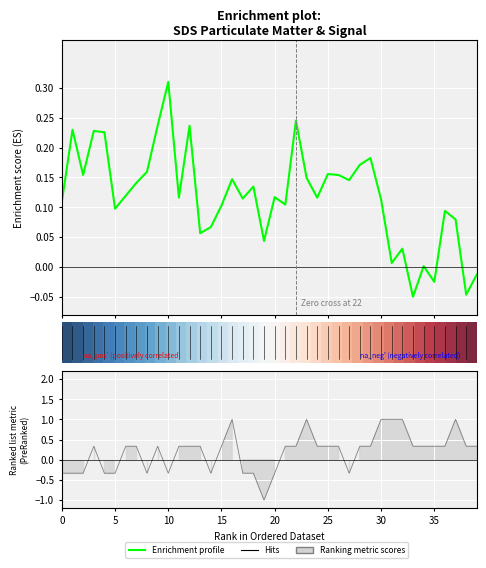

Reading left to right, list all the values displayed in this chart.

SDS_P1: 0.1	0.2	0.2	0.2	0.2	0.1	0.1	0.1	0.2	0.2	0.3	0.1	0.2	0.1	0.1	0.1	0.1	0.1	0.1	0.0	0.1	0.1	0.2	0.1	0.1	0.2	0.2	0.1	0.2	0.2	0.1	0.0	0.0	-0.1	0.0	-0.0	0.1	0.1	-0.0	-0.0
Signal: -0.3	-0.3	-0.3	0.3	-0.3	-0.3	0.3	0.3	-0.3	0.3	-0.3	0.3	0.3	0.3	-0.3	0.3	1.0	-0.3	-0.3	-1.0	-0.3	0.3	0.3	1.0	0.3	0.3	0.3	-0.3	0.3	0.3	1.0	1.0	1.0	0.3	0.3	0.3	0.3	1.0	0.3	0.3